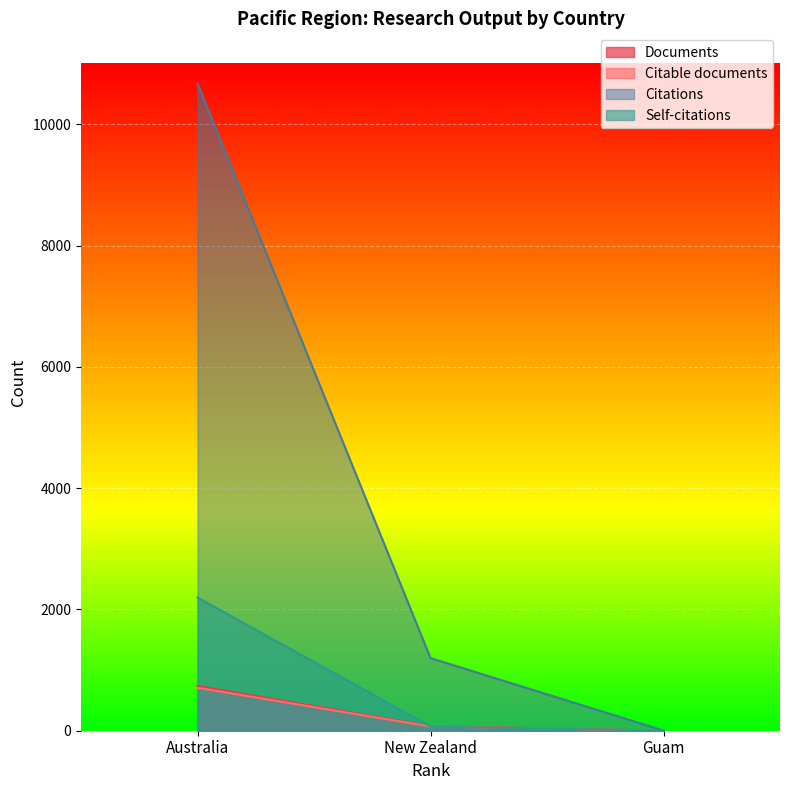

What is the value of the Citable documents point at the 2nd from the left?

70